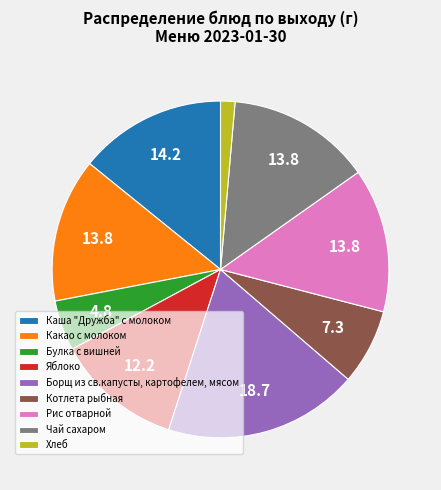

Does Яблоко account for over 50% of the chart?

No